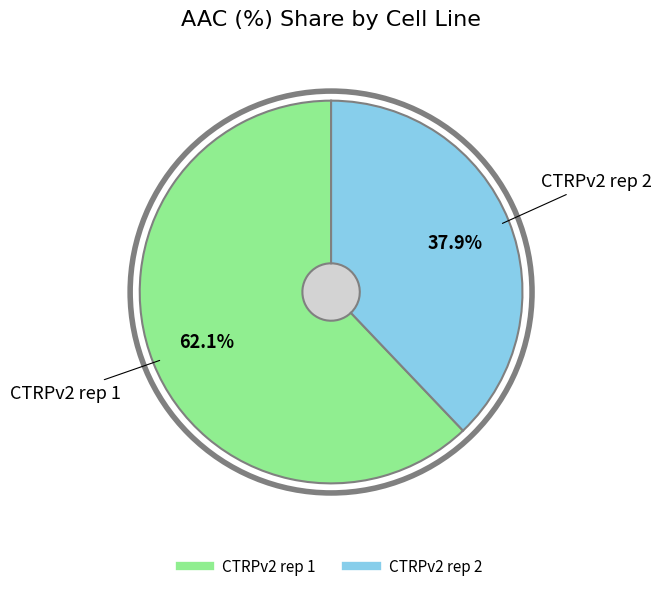

Count the number of slices in the pie.

2